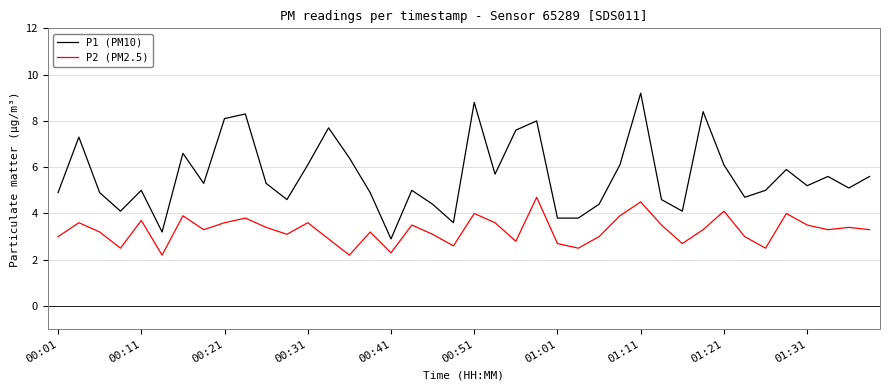

True or false: P1 (PM10) and P2 (PM2.5) intersect in this chart.

False